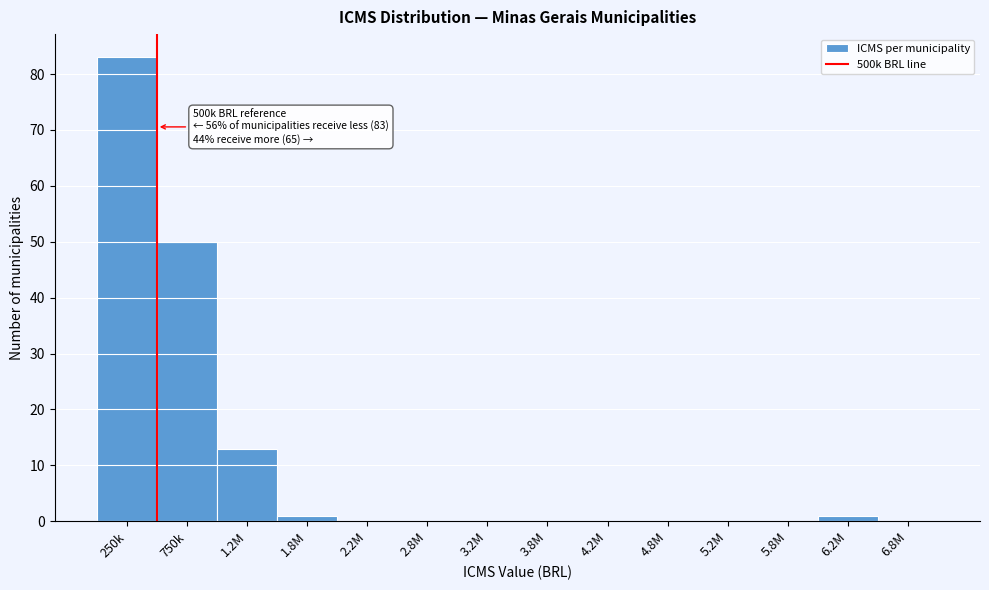

What is the sum of all values?

148